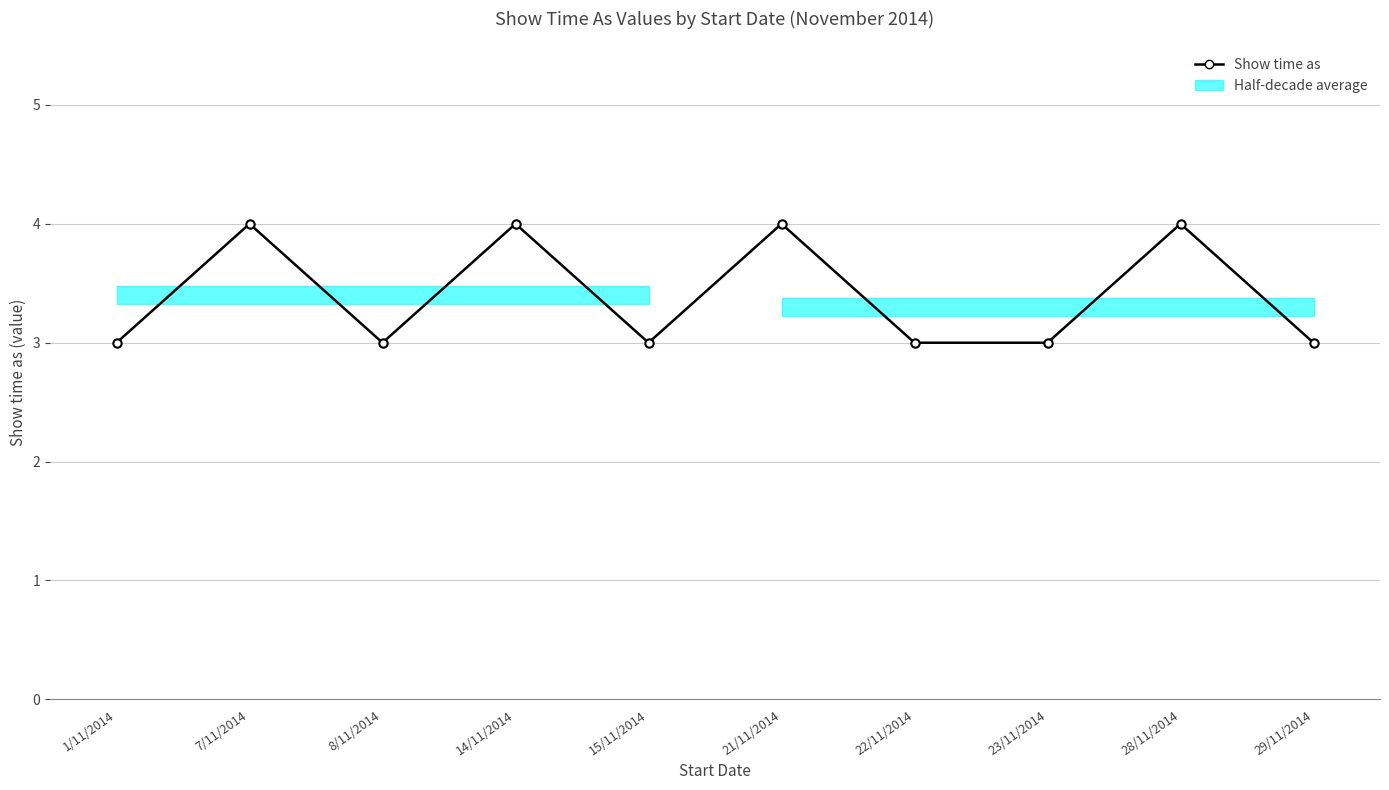

What is the ratio of the value at 29/11/2014 to the value at 14/11/2014?

0.8